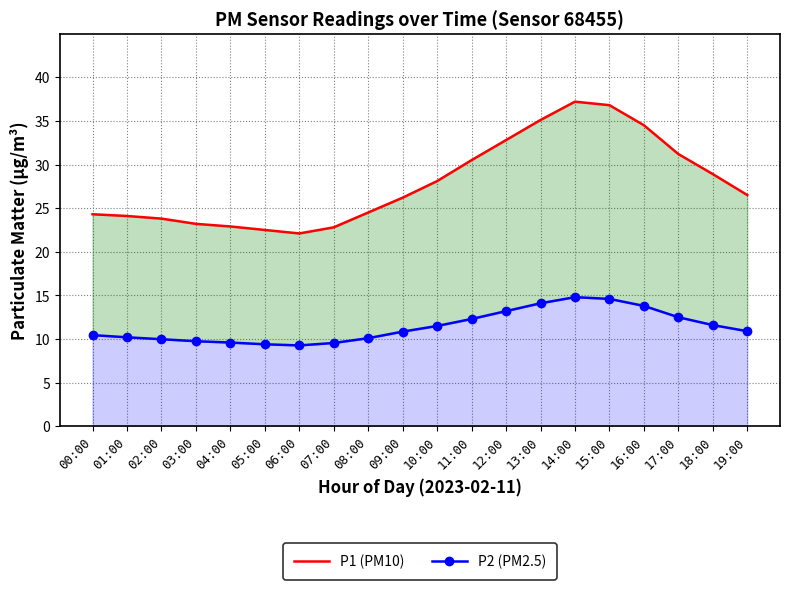

What position from the right is 02:00?

18